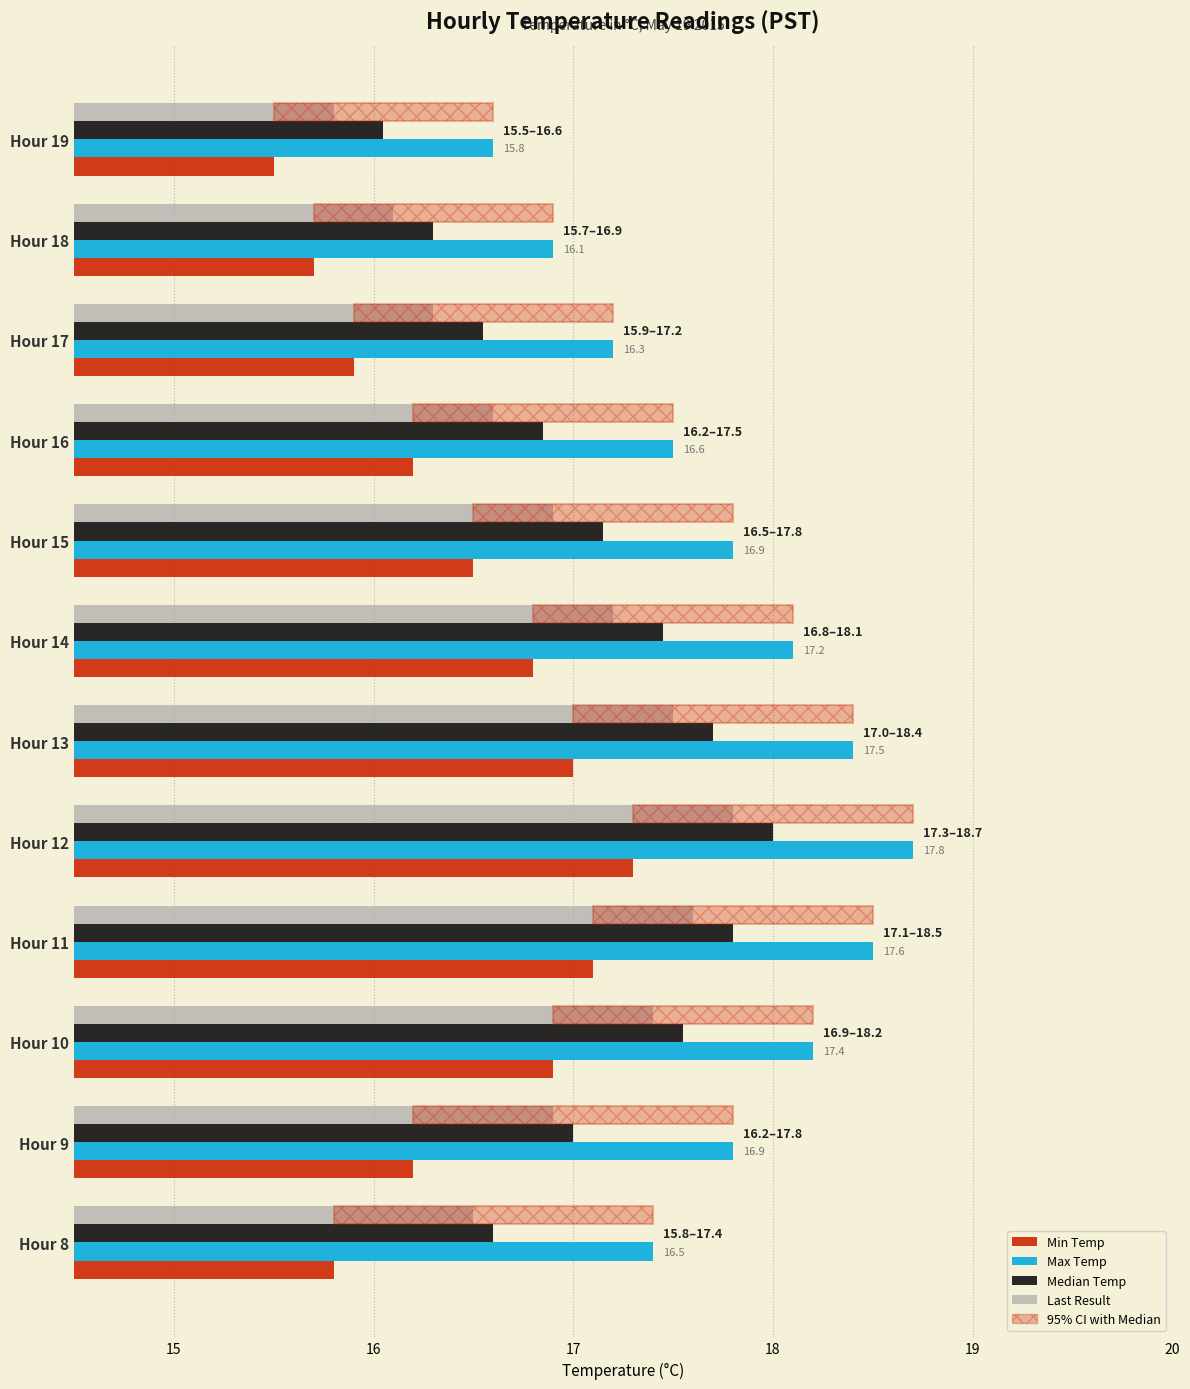

Which category has the lowest value in the Last Result series?

Hour 19